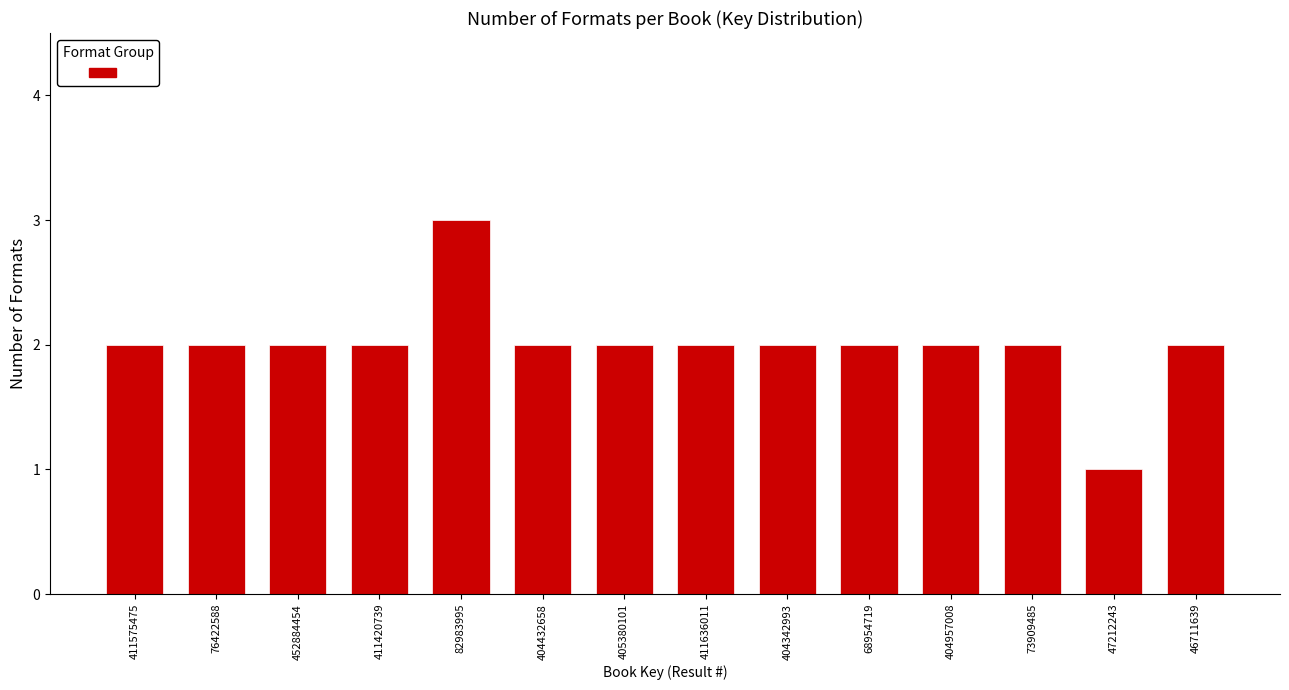

Reading right to left, list all the values displayed in this chart.

46711639=2	47212243=1	73909485=2	404957008=2	68954719=2	404342993=2	411636011=2	405380101=2	404432658=2	82983995=3	411420739=2	452884454=2	76422588=2	411575475=2